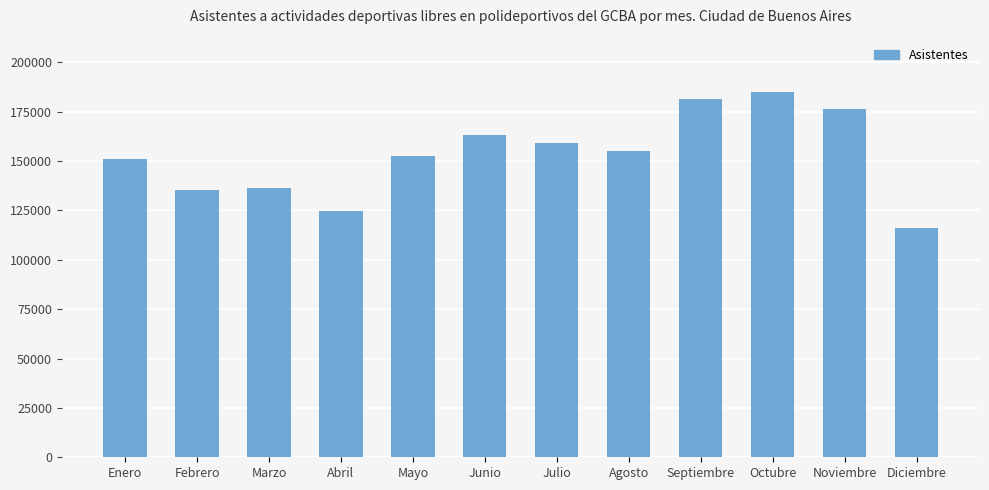

Count the number of data series in this chart.

1